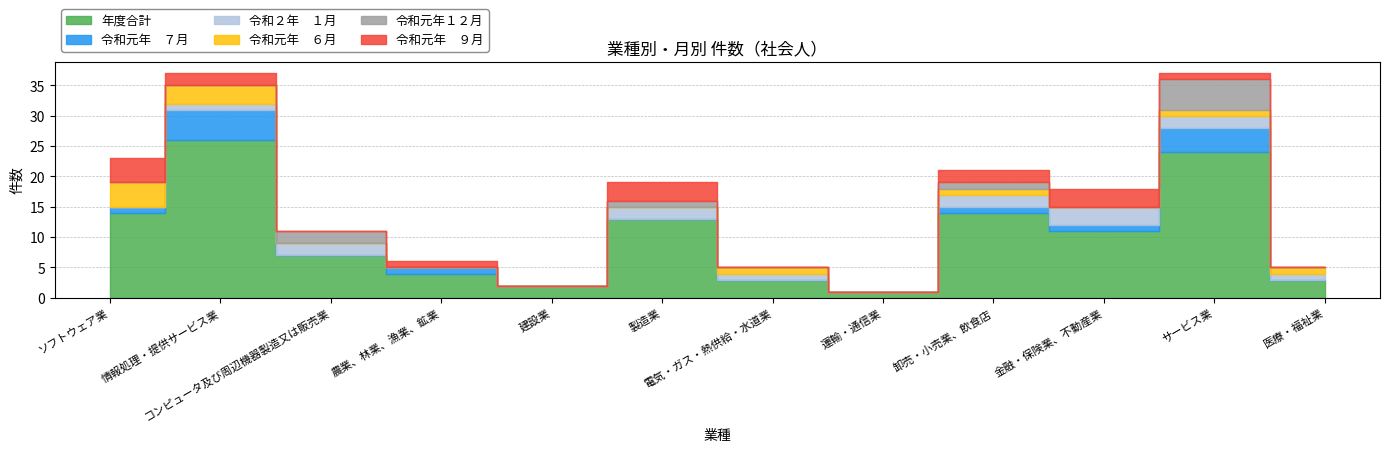

What is the sum of all 令和元年１２月 values?

9